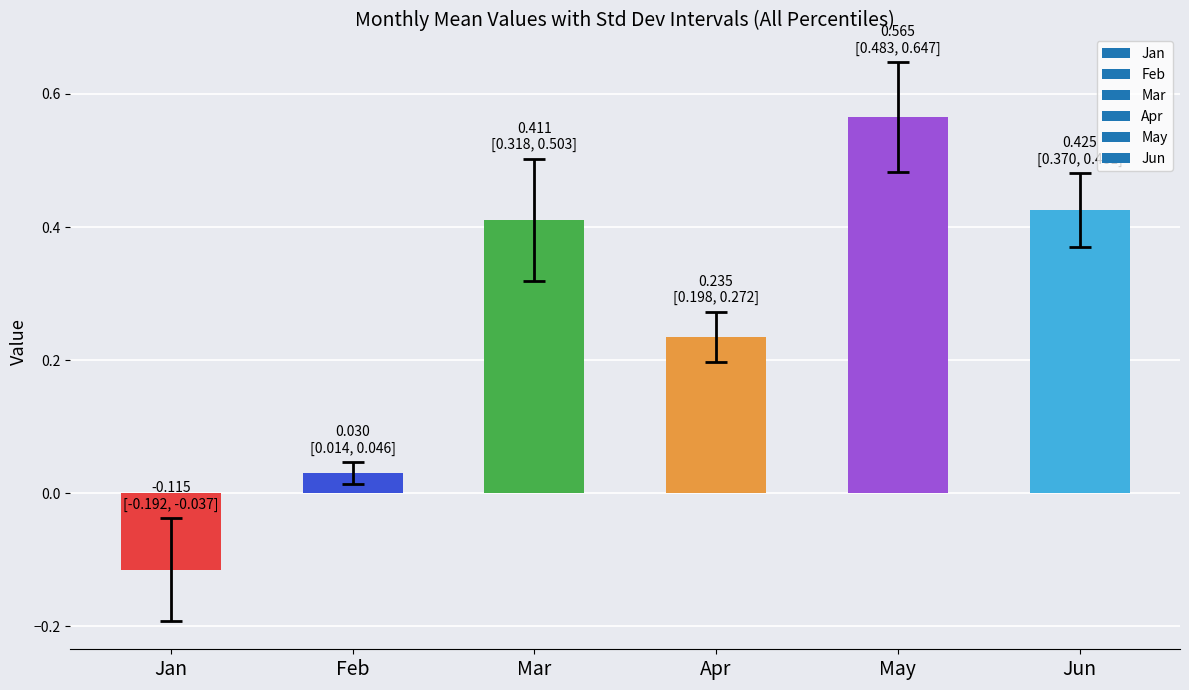

Are the bars grouped side by side (vs. stacked)?

No